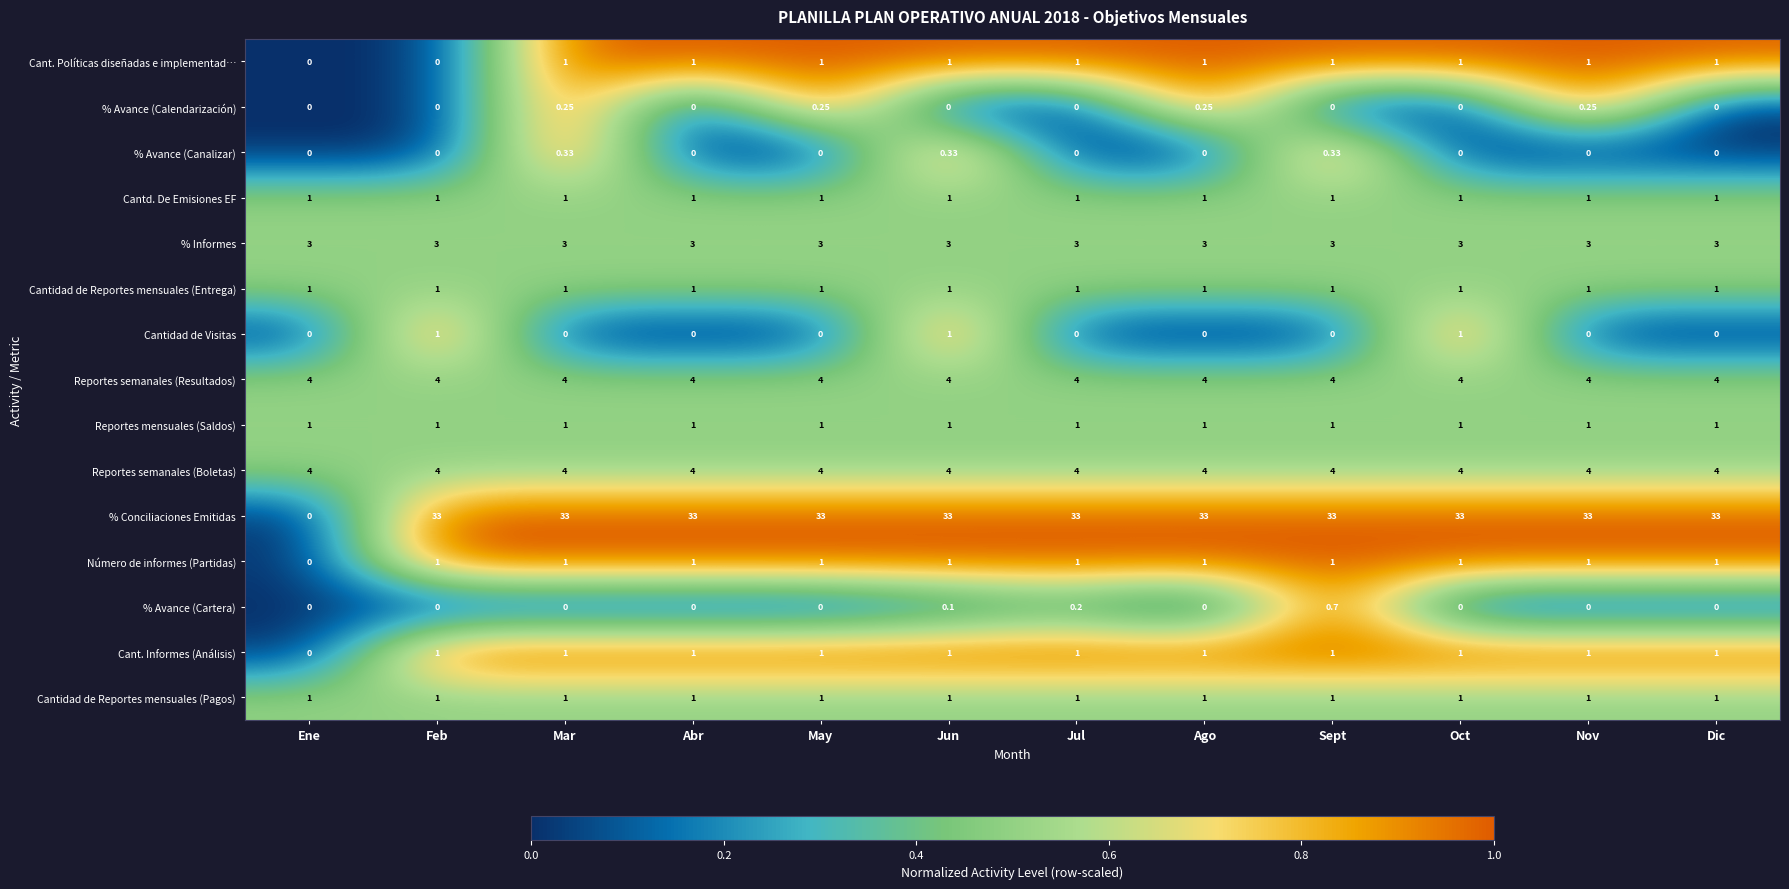

Which series has the widest spread of values?

% Conciliaciones Emitidas